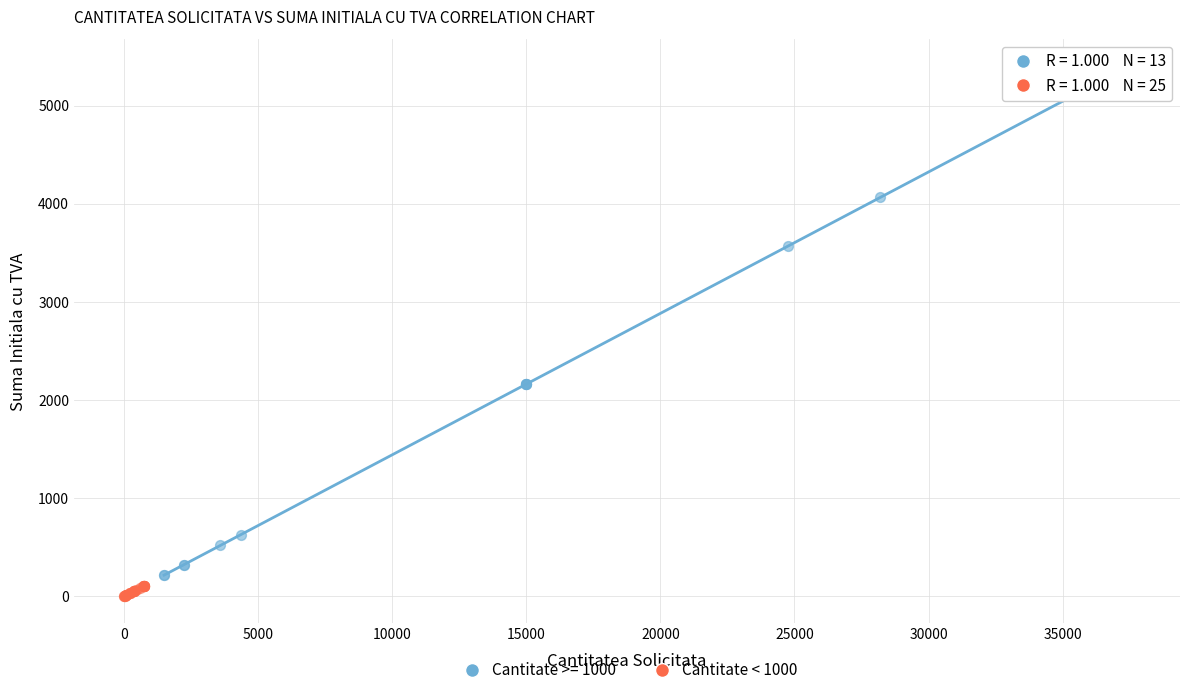

Which series has the widest spread of Y values?

Cantitate >= 1000